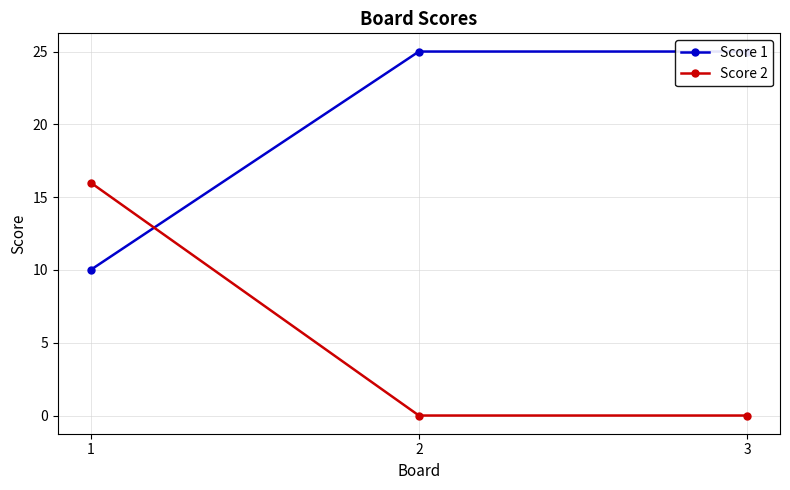

Reading right to left, extract all data points from this chart.

Score 1: 3=25	2=25	1=10
Score 2: 3=0	2=0	1=16